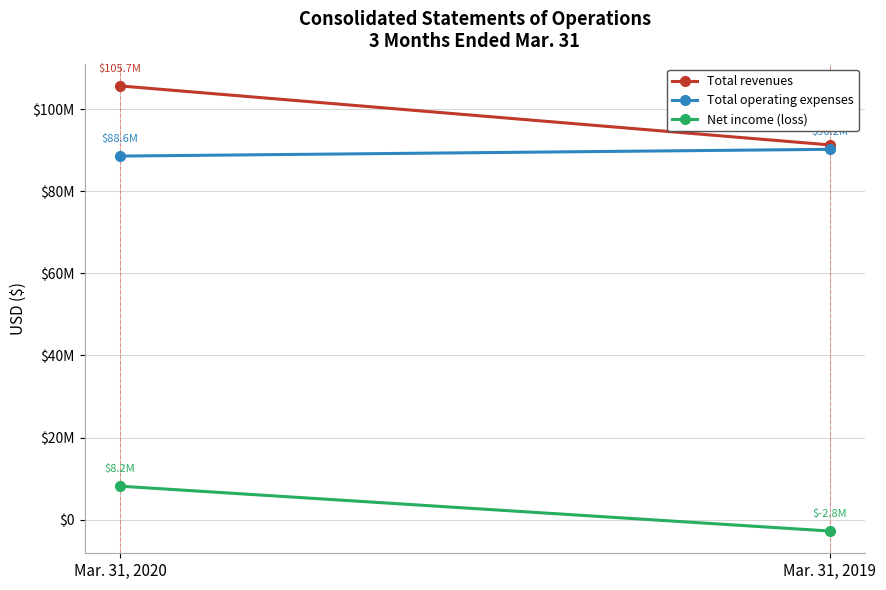

What is the value of the Net income (loss) point at the 1st from the left?

8159000